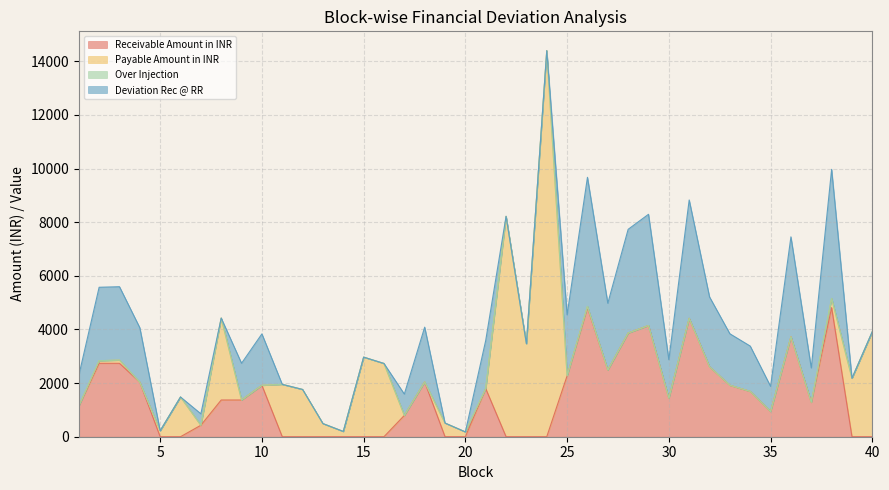

Which label corresponds to the largest value in the chart?

24